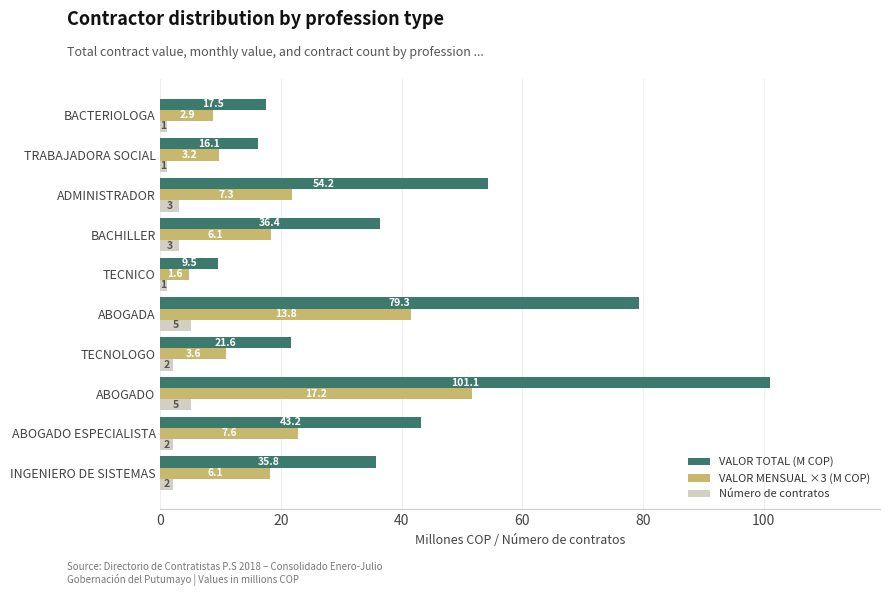

Is it true that Número de contratos equals 2.0 at TECNOLOGO?

True